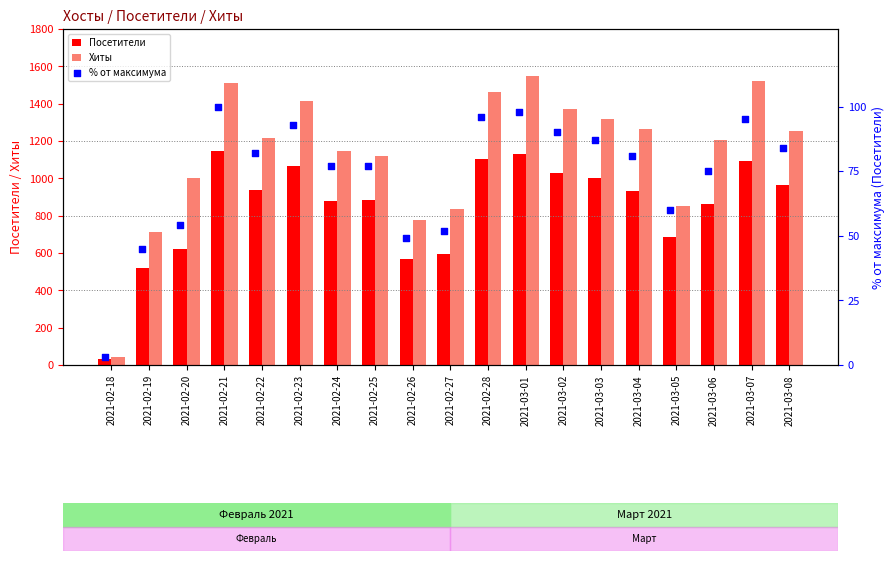

Is the value of % от максимума at 2021-02-28 greater than the value of Посетители at 2021-03-04?

No